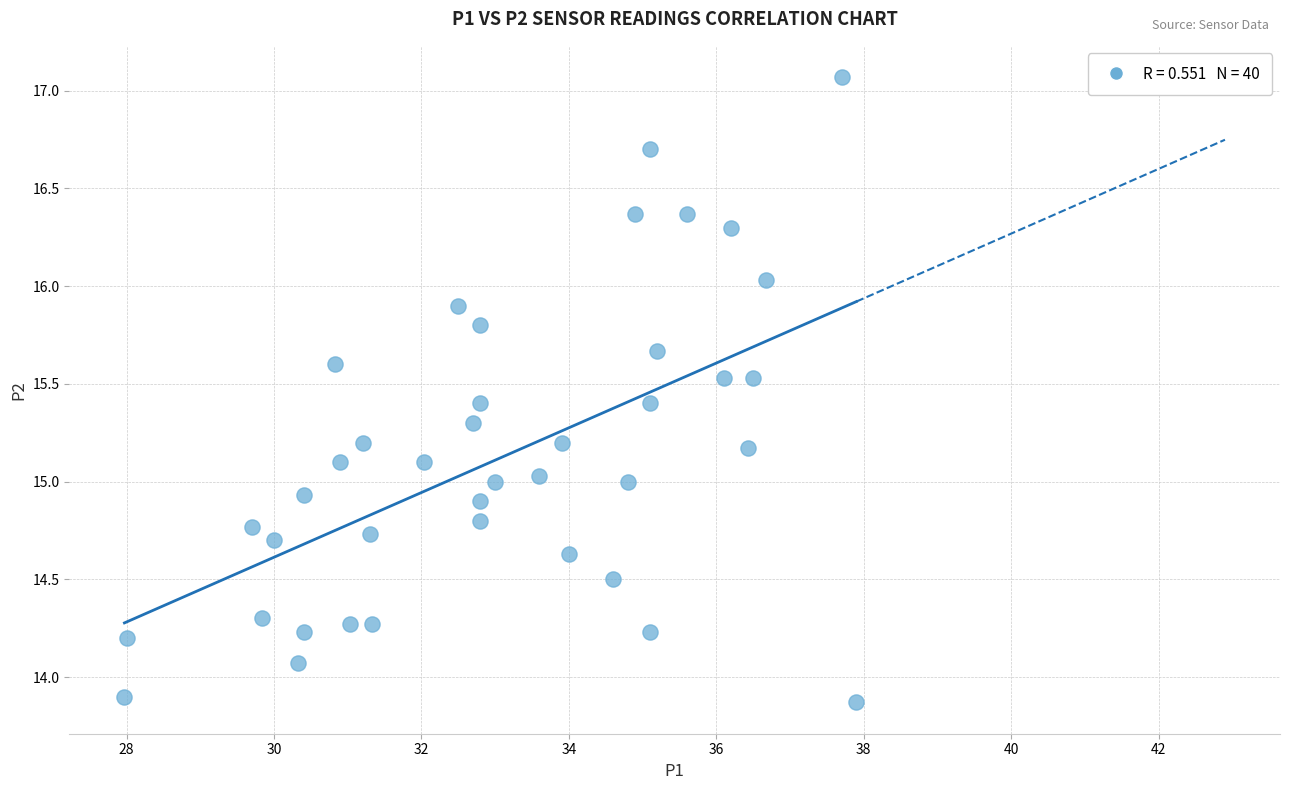

What is the range of Y values (max minus min)?

3.2